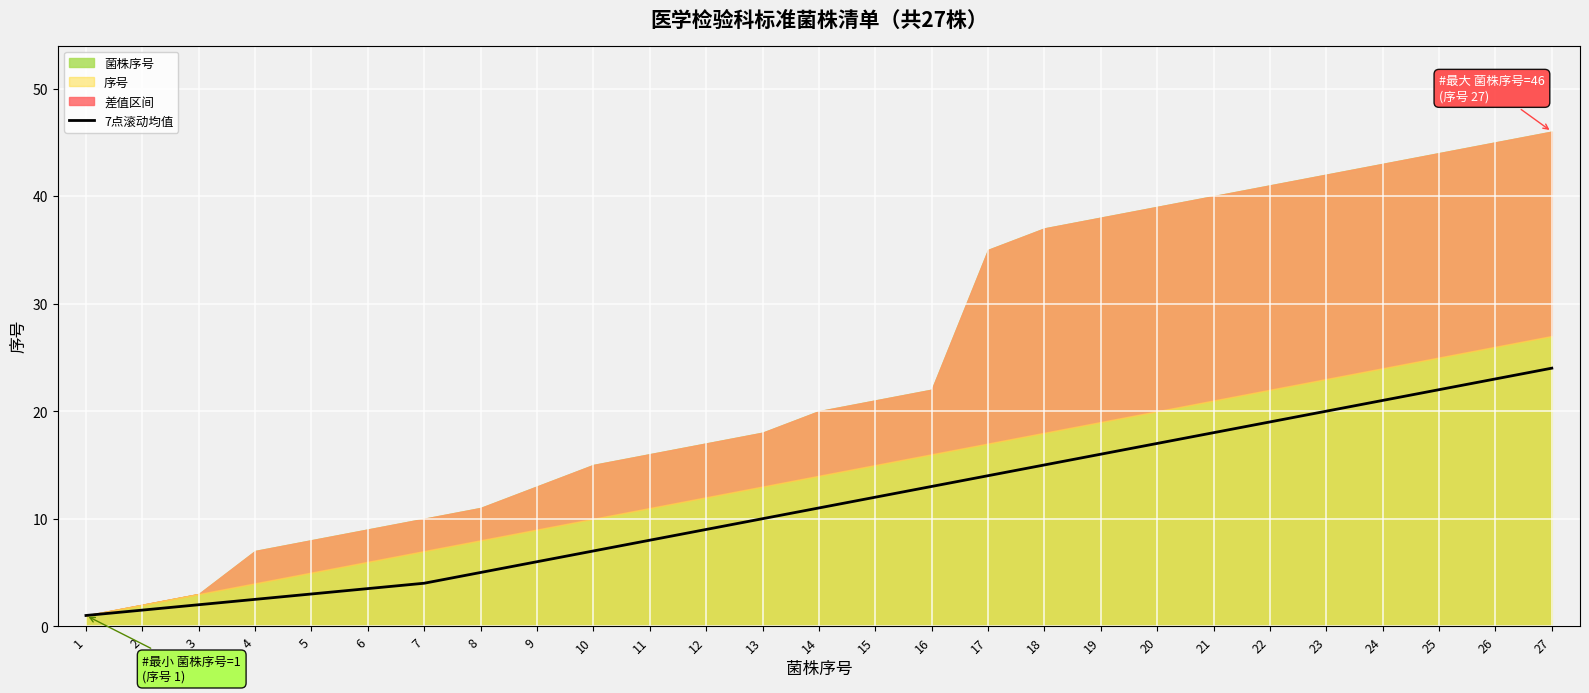

Reading left to right, extract all data points from this chart.

1.0	1.5	2.0	2.5	3.0	3.5	4.0	5.0	6.0	7.0	8.0	9.0	10.0	11.0	12.0	13.0	14.0	15.0	16.0	17.0	18.0	19.0	20.0	21.0	22.0	23.0	24.0